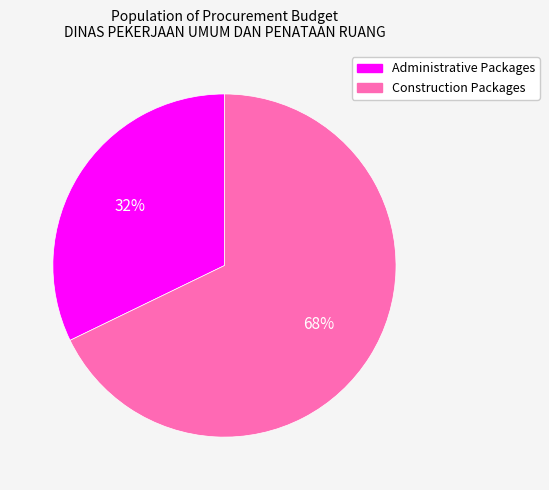

To the nearest percent, what is the average slice percentage?

50%